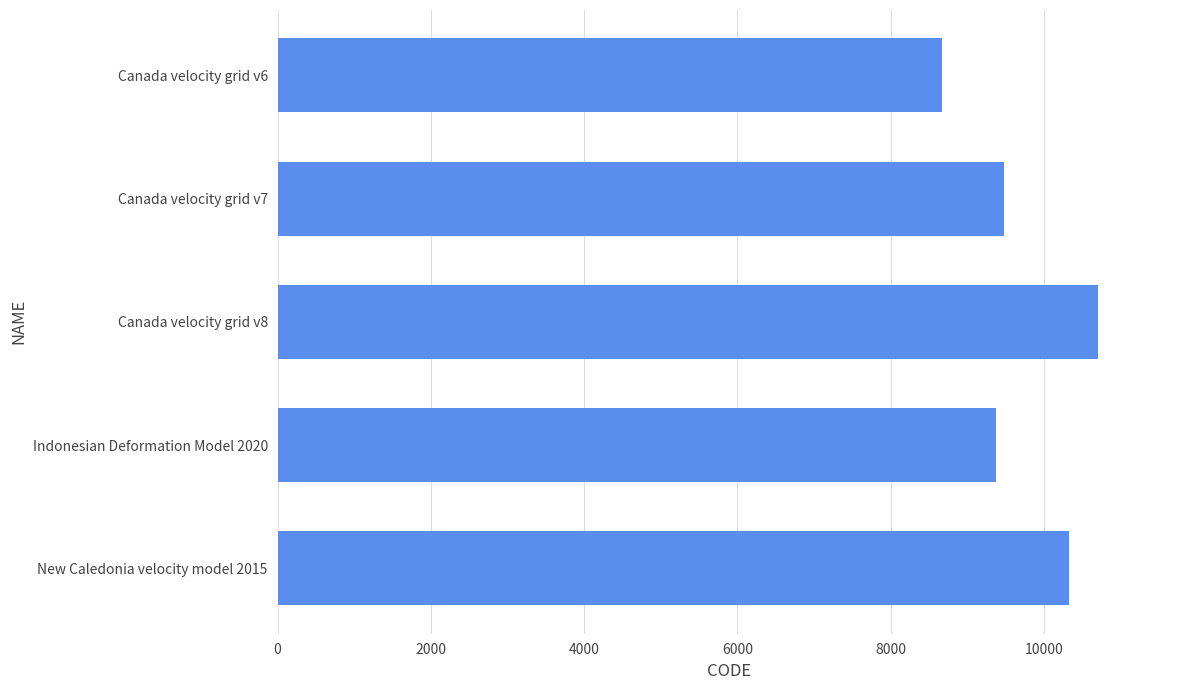

Rank the categories by value from lowest to highest.

Canada velocity grid v6, Indonesian Deformation Model 2020, Canada velocity grid v7, New Caledonia velocity model 2015, Canada velocity grid v8